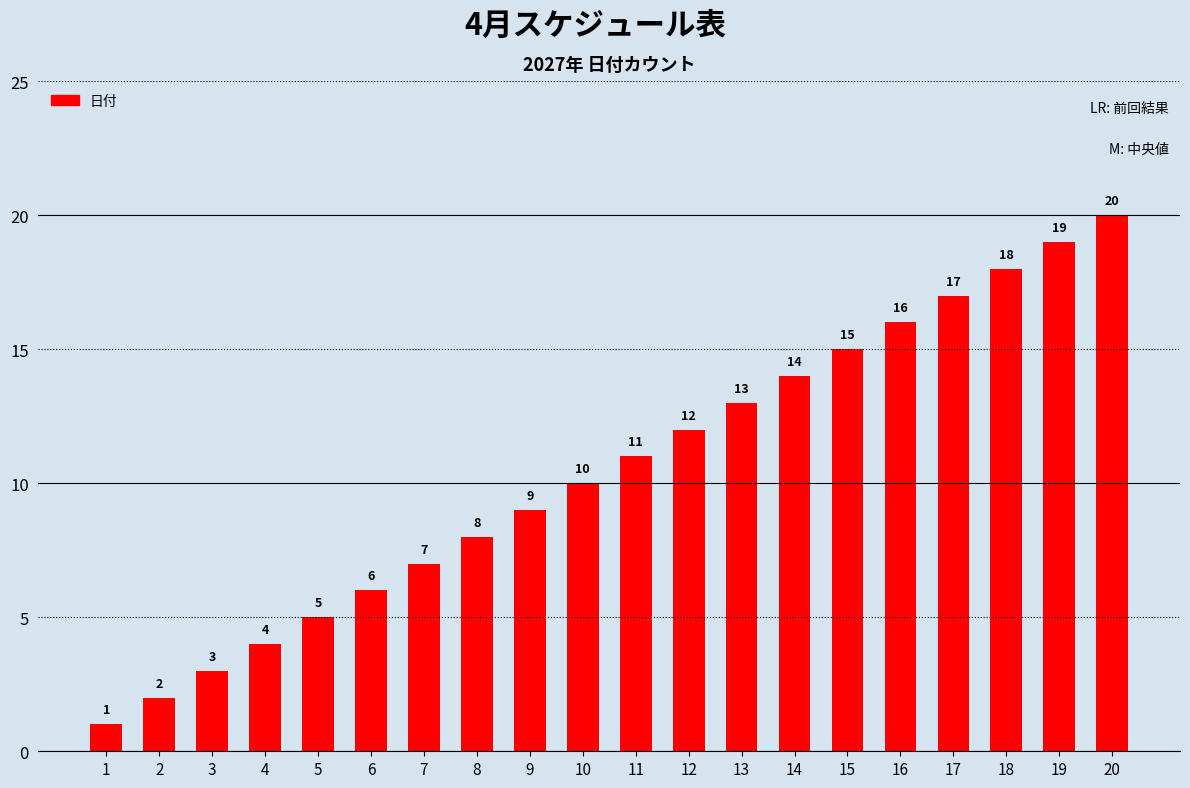

How many categories are shown in the chart?

20